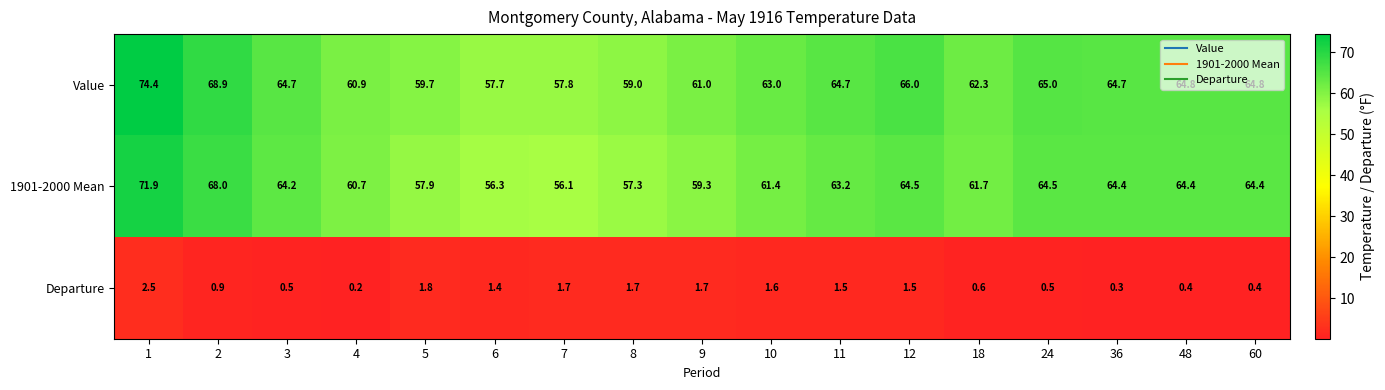

The Value series shows 108.6 at 4. True or false?

False